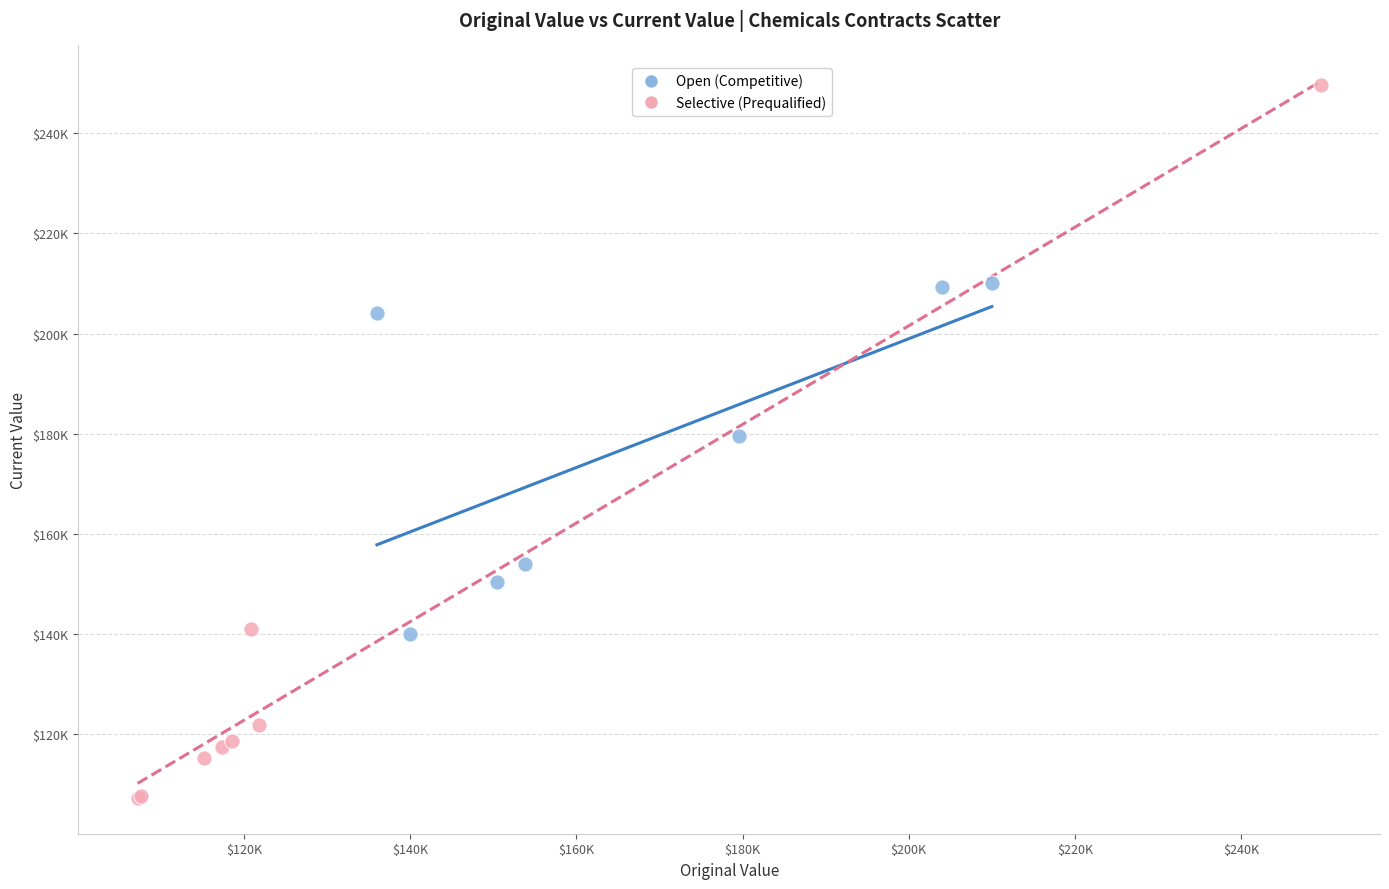

What are all the series names shown in the legend?

Open (Competitive), Selective (Prequalified)